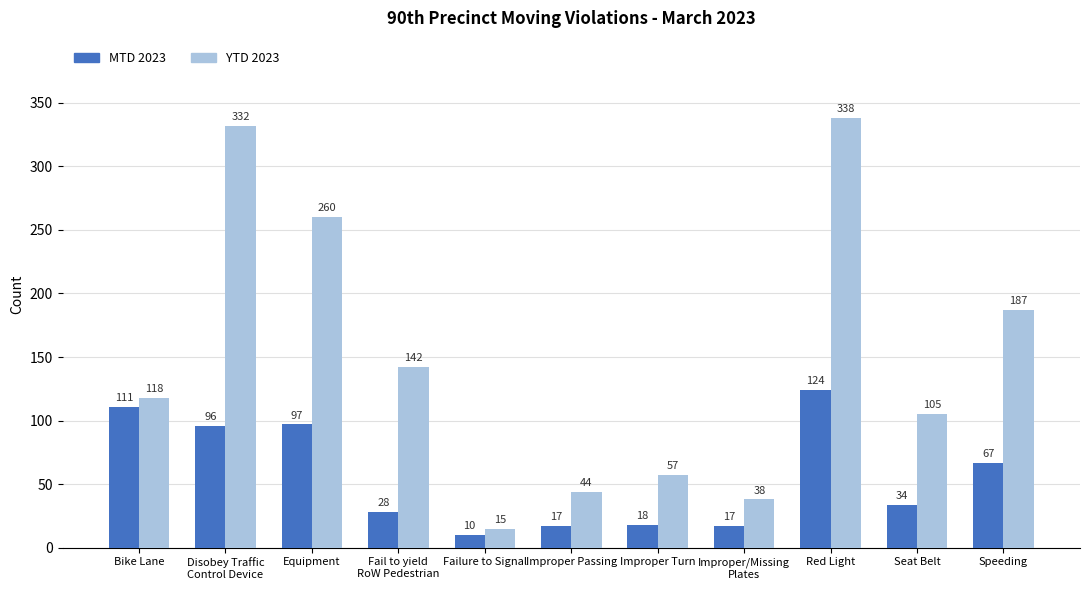

What is the value of the MTD 2023 bar at the 4th from the left?

28